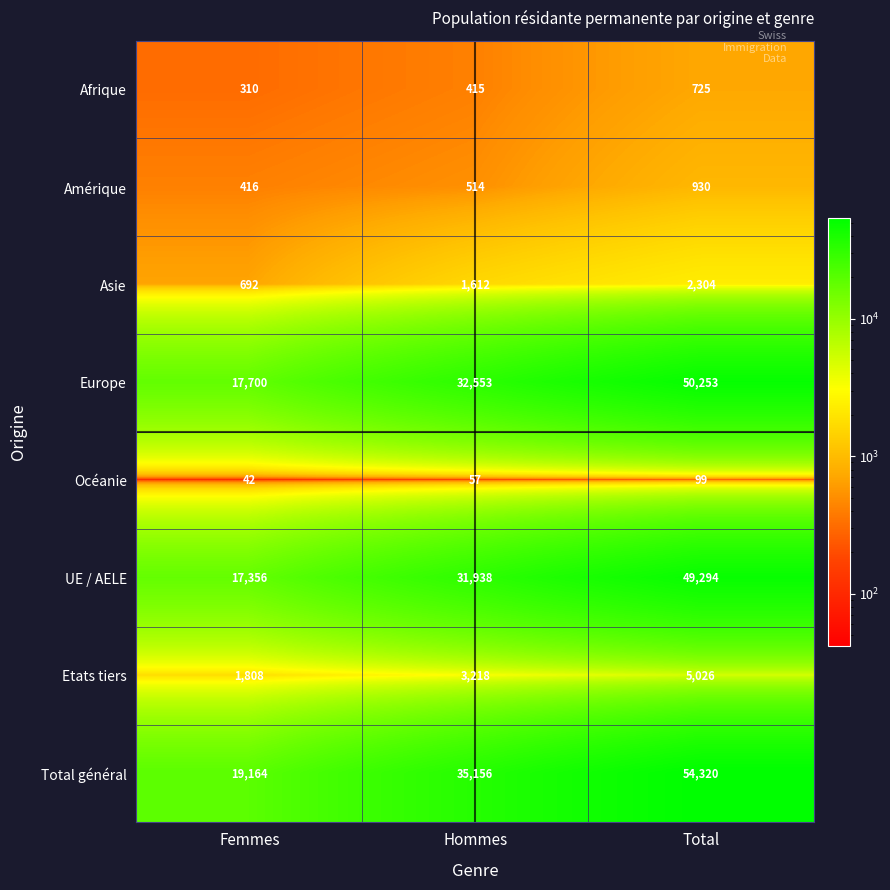

Is the value of Asie at Femmes greater than the value of Total général at Hommes?

No